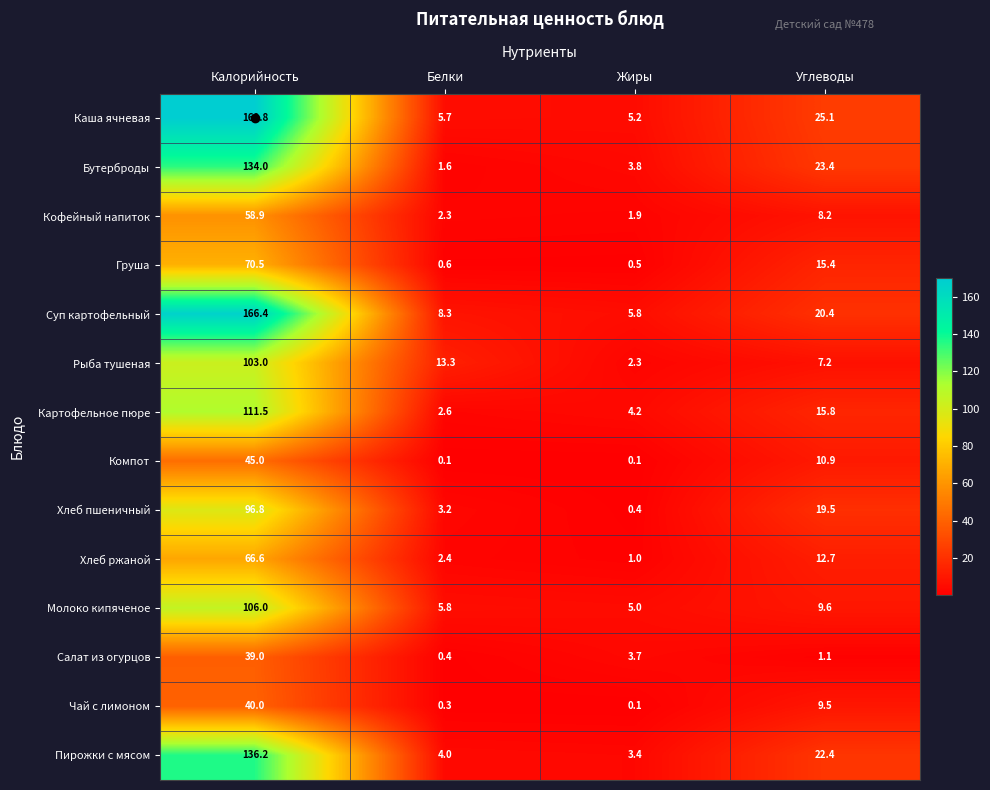

Count the number of data series in this chart.

14